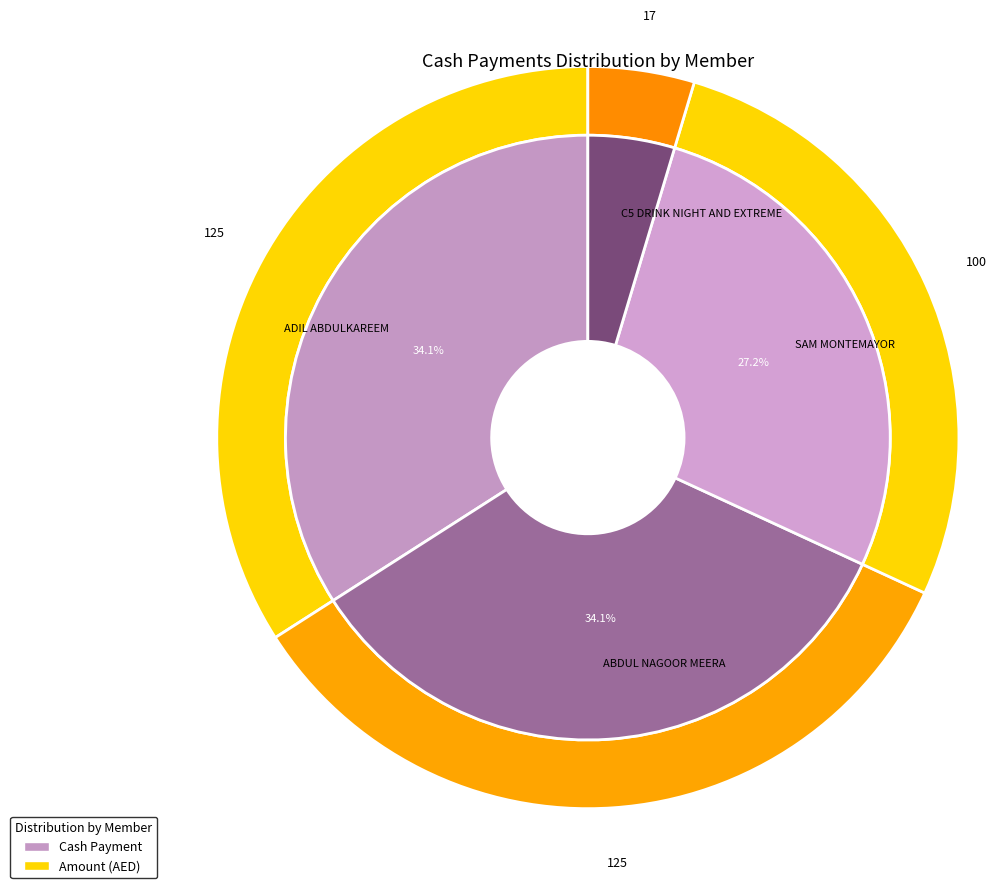

To the nearest percent, what is the average slice percentage?

25%